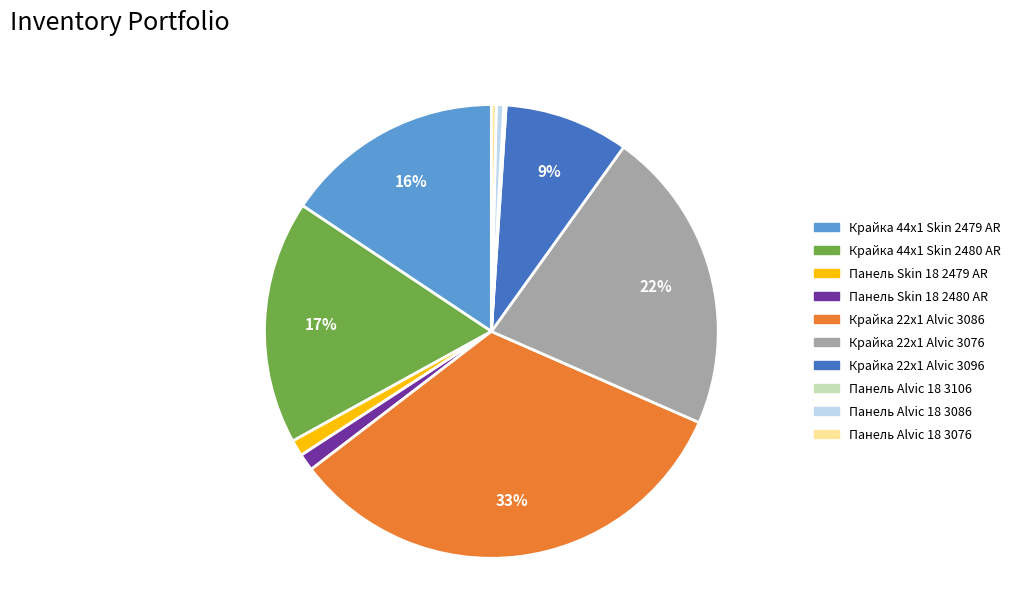

Is Крайка 22x1 Alvic 3076 the majority of the pie?

No